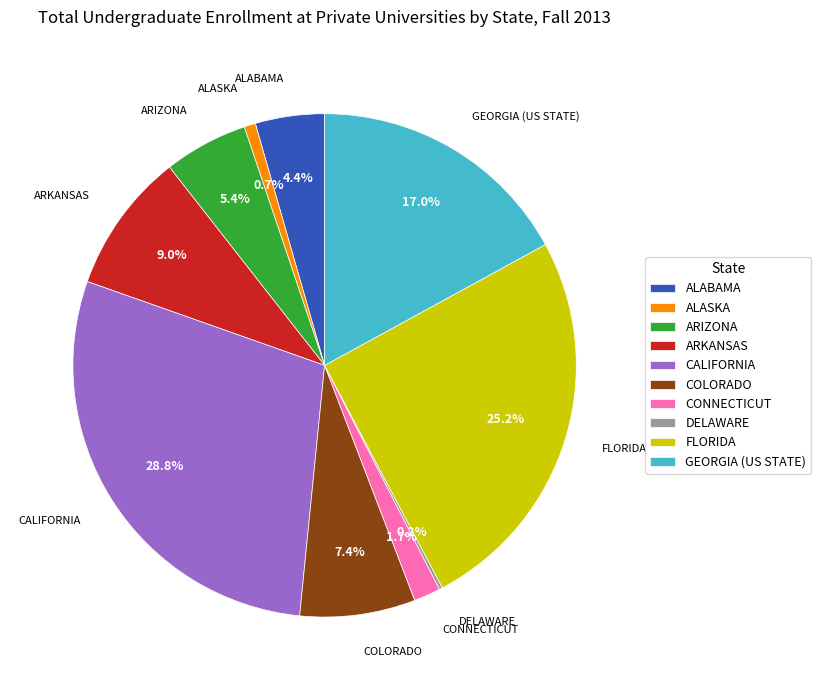

What is the ratio of the value at CALIFORNIA to the value at ARIZONA?

5.3